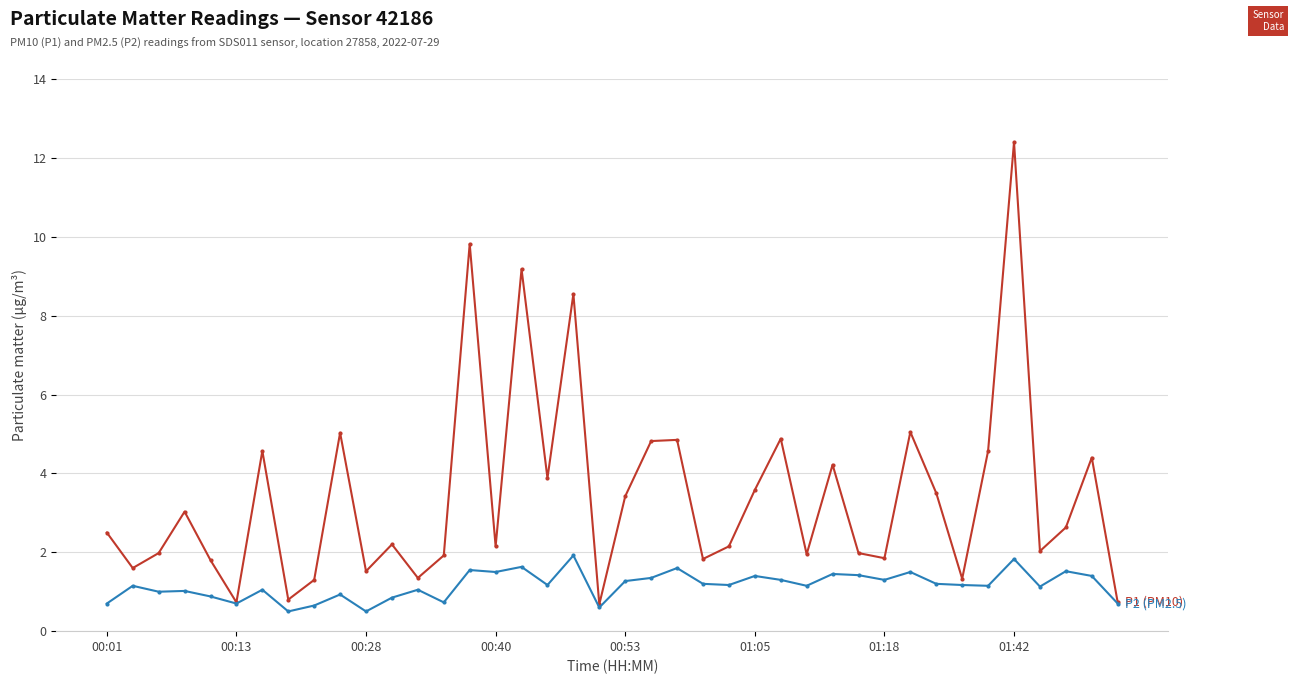

What is the greatest value displayed?

12.4